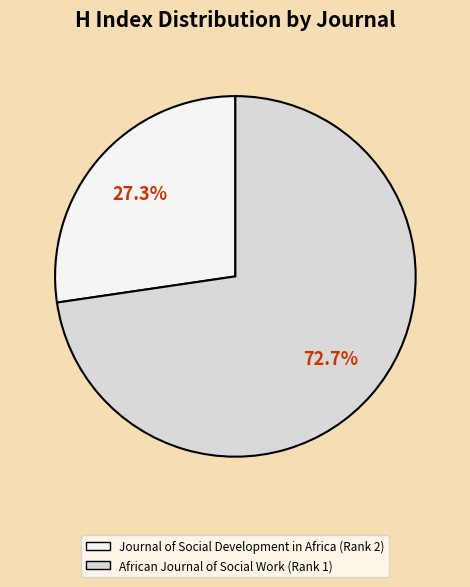

Combined, do Journal of Social Development in Africa (Rank 2) and African Journal of Social Work (Rank 1) account for over 50%?

Yes